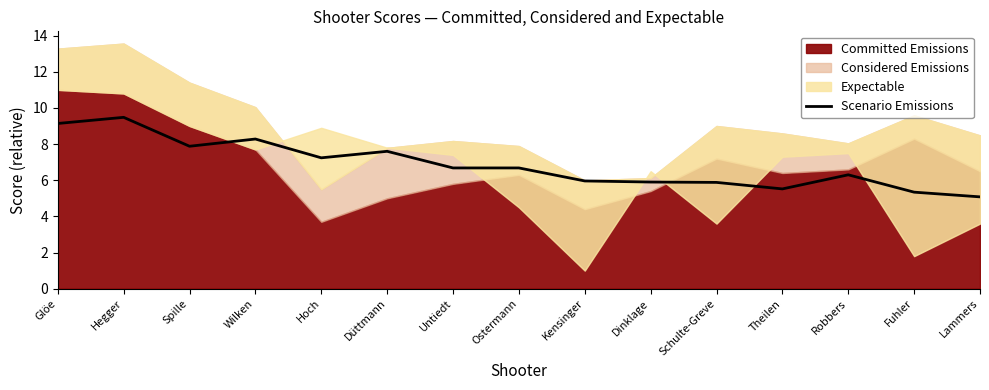

What is the value of the 8th point from the left?

6.7